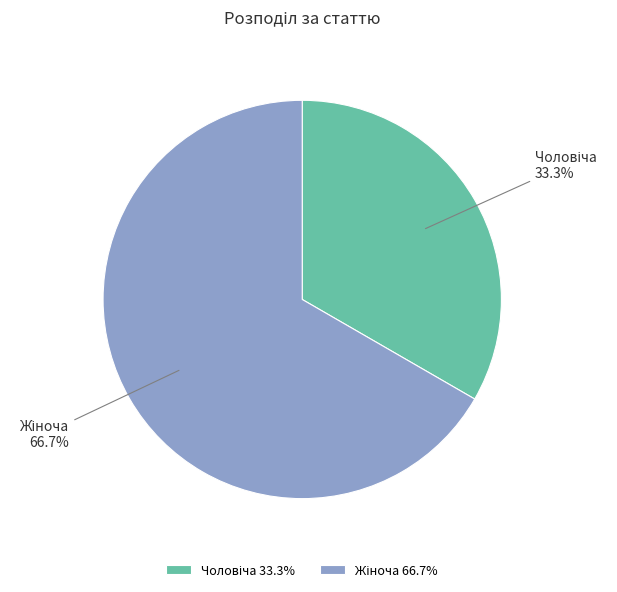

Is there a majority slice in this chart?

Yes